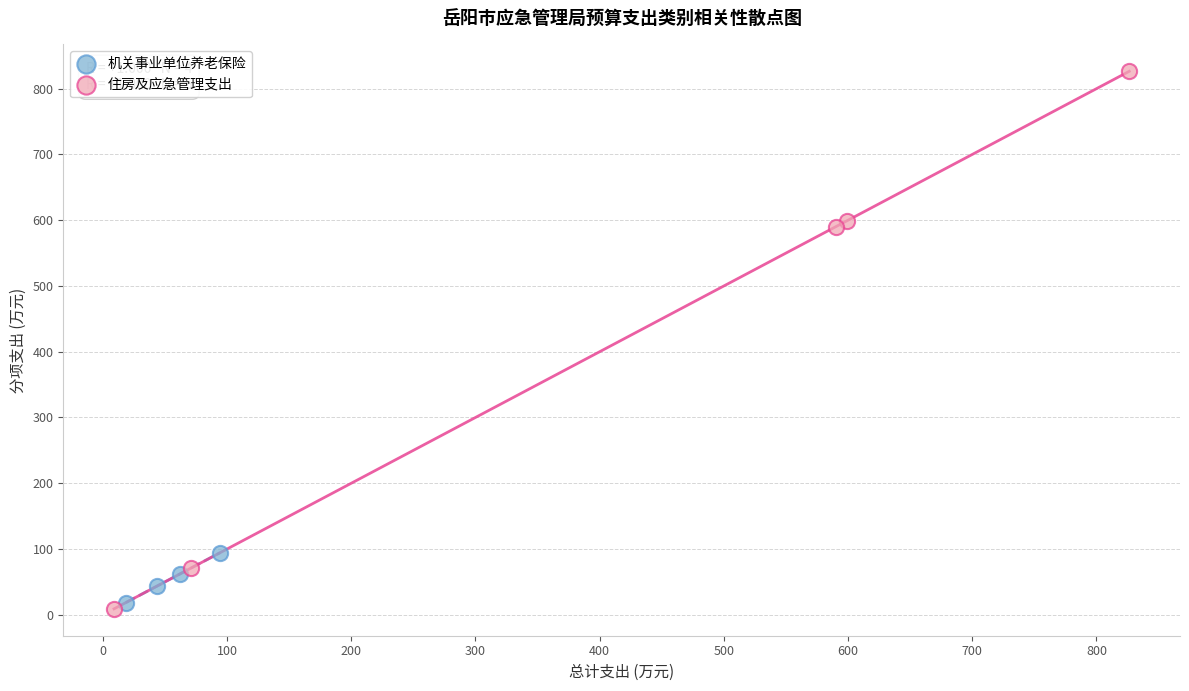

Which series has the widest spread of Y values?

住房及应急管理支出